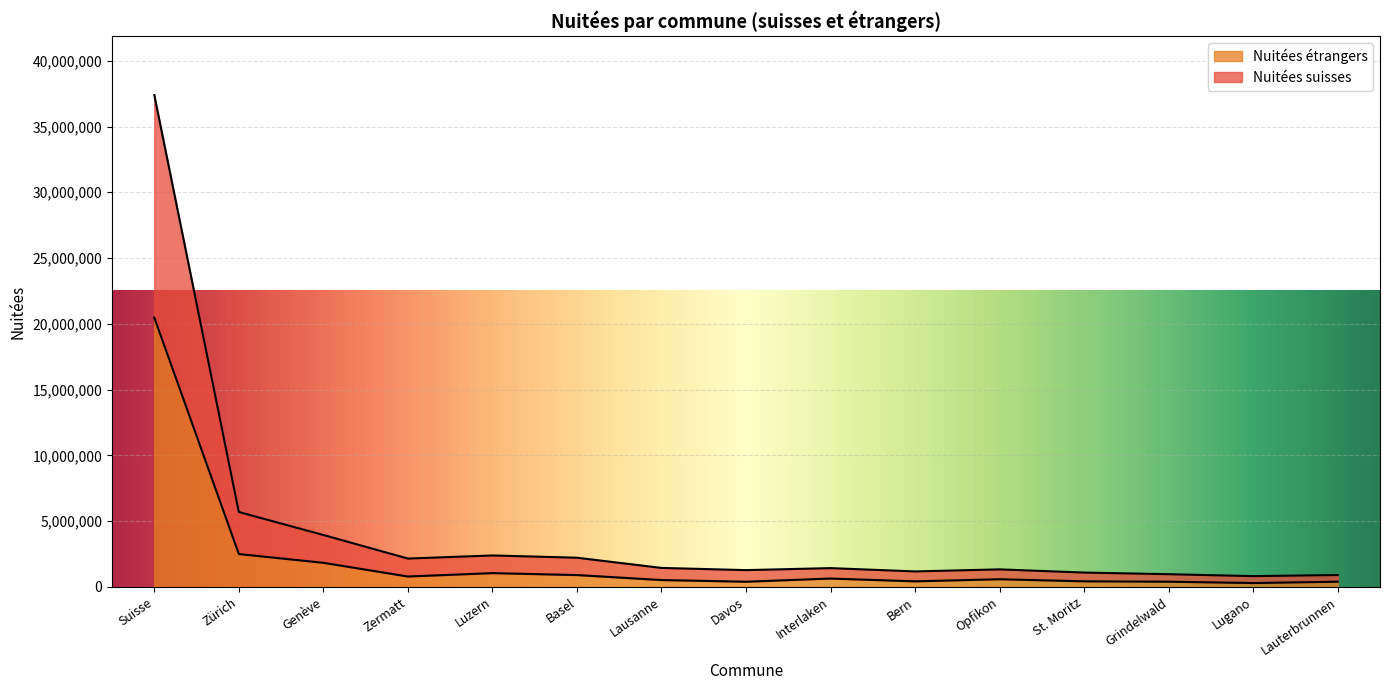

What is the value of the Nuitées étrangers point at the 15th from the left?

393469